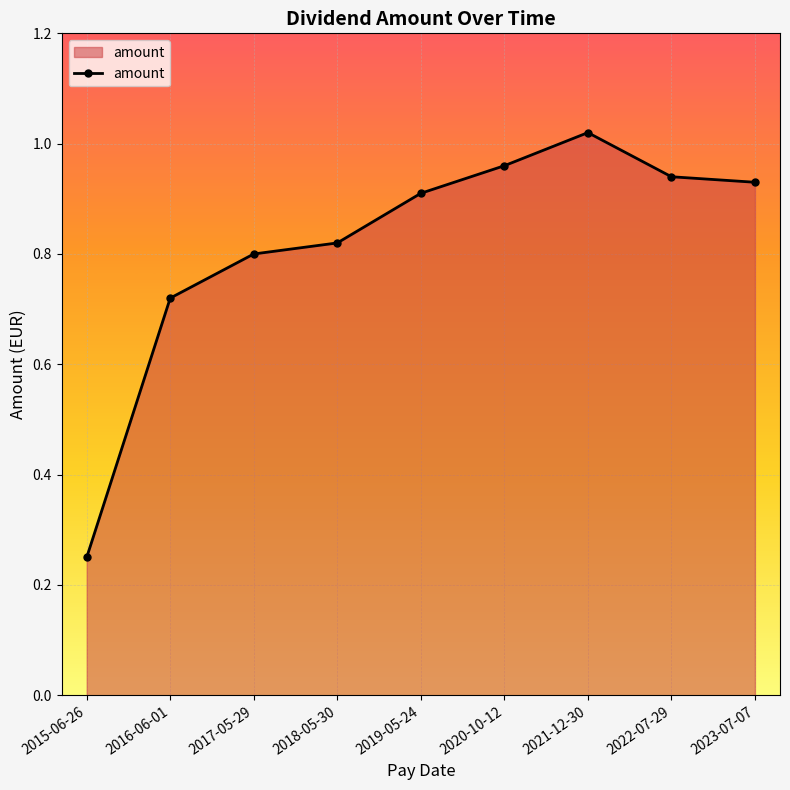

Is it true that the value at 2015-06-26 is 0.1?

False